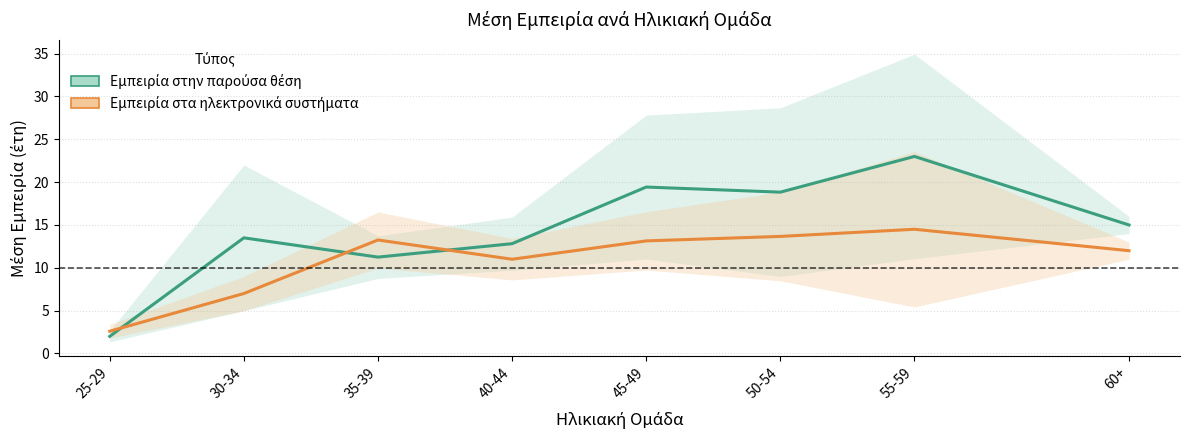

At which label does Εμπειρία στα ηλεκτρονικά συστήματα first exceed 13?

35-39